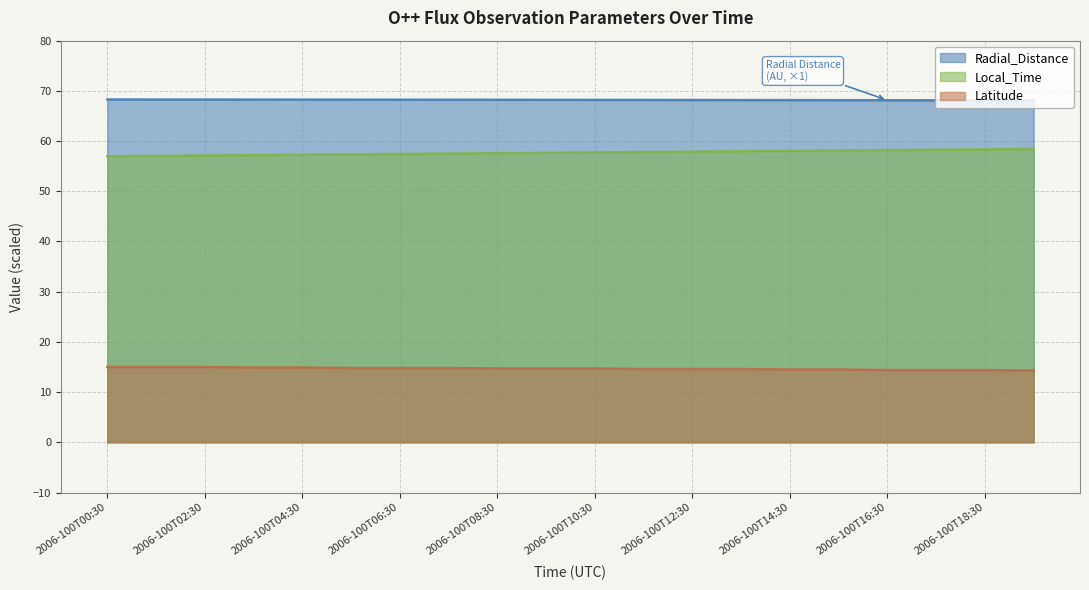

List the labels in order of Local_Time value, smallest first.

2006-100T00:30, 2006-100T01:30, 2006-100T02:30, 2006-100T03:30, 2006-100T04:30, 2006-100T05:30, 2006-100T06:30, 2006-100T07:30, 2006-100T08:30, 2006-100T09:30, 2006-100T10:30, 2006-100T11:30, 2006-100T12:30, 2006-100T13:30, 2006-100T14:30, 2006-100T15:30, 2006-100T16:30, 2006-100T17:30, 2006-100T18:30, 2006-100T19:30